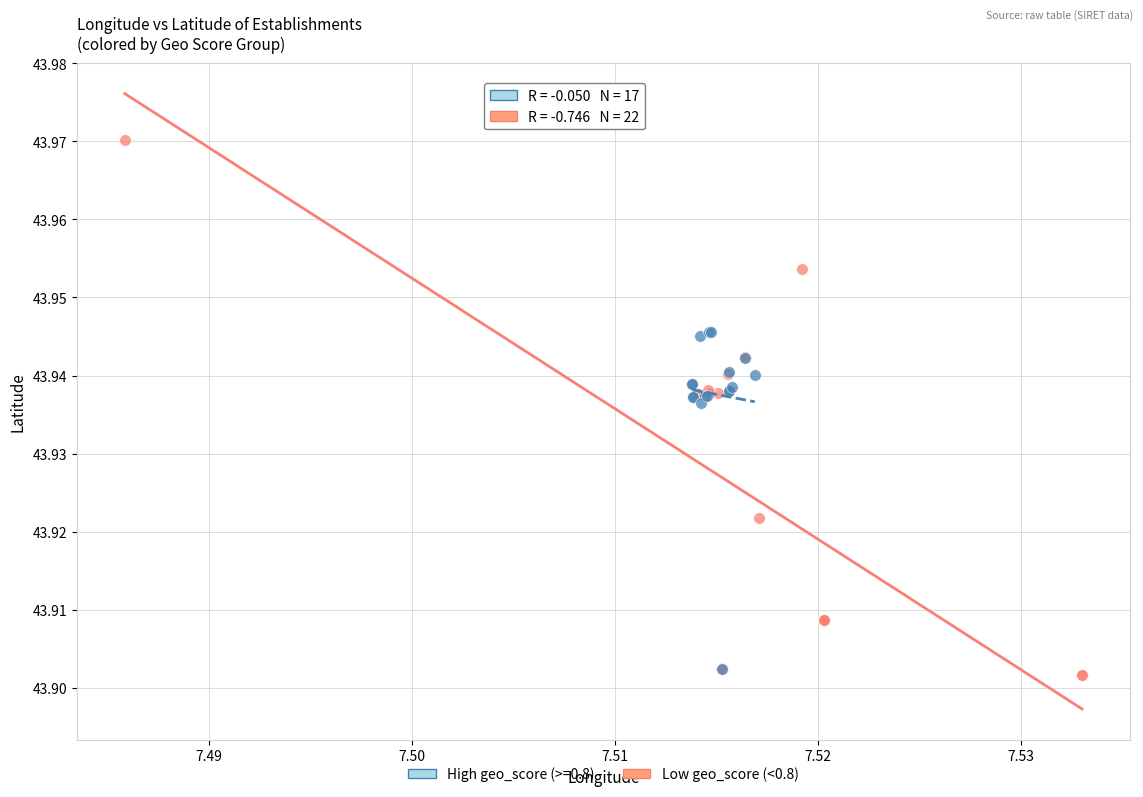

Which series reaches the maximum Y coordinate?

Low geo_score (<0.8)